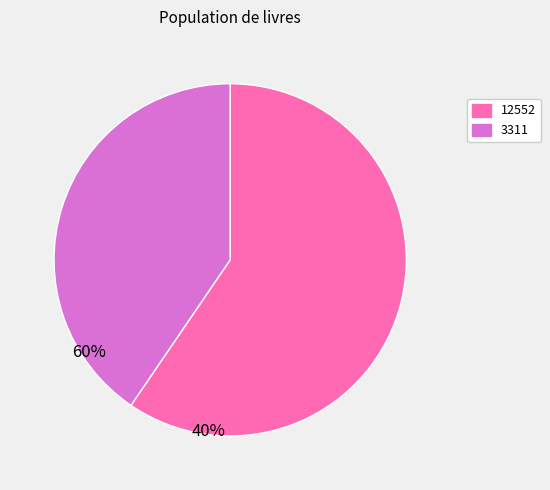

Is it true that 3311 is 40% of the pie?

True